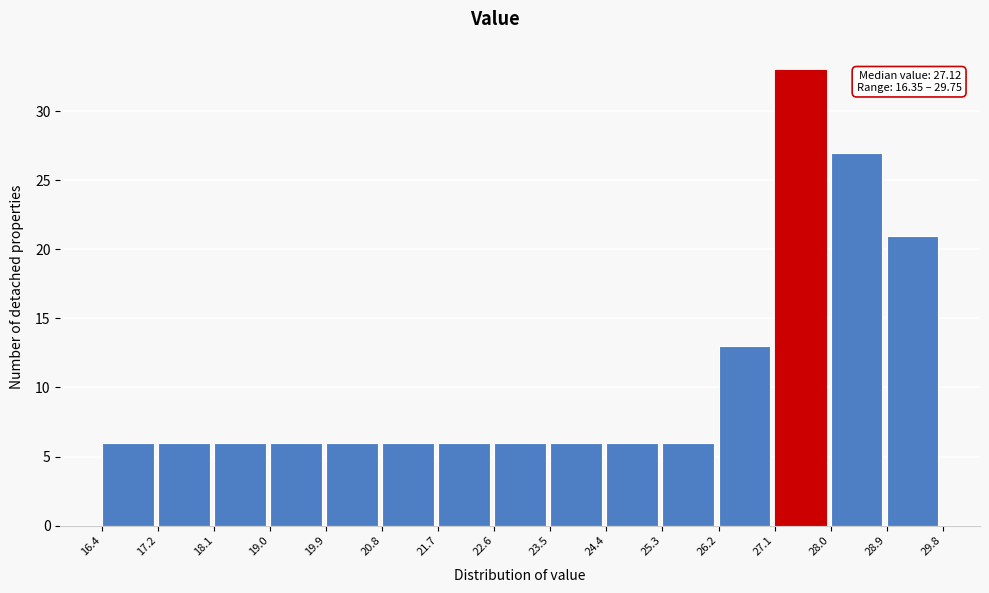

Which range on the x-axis has the tallest bar?

27.1 to 28.0